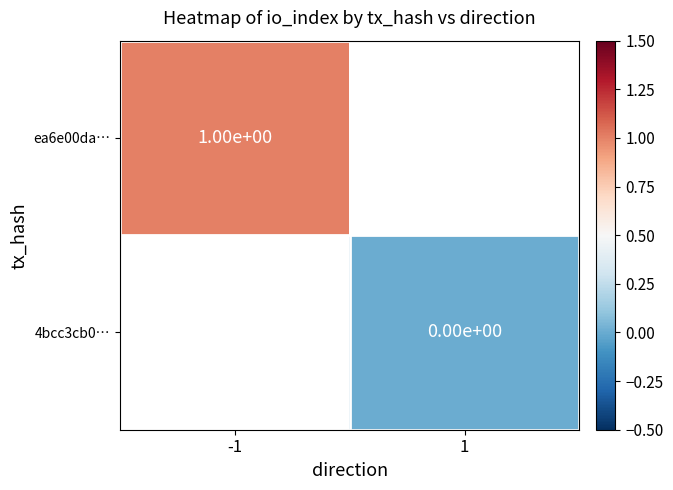

The ea6e00da… series shows 1 at -1. True or false?

True